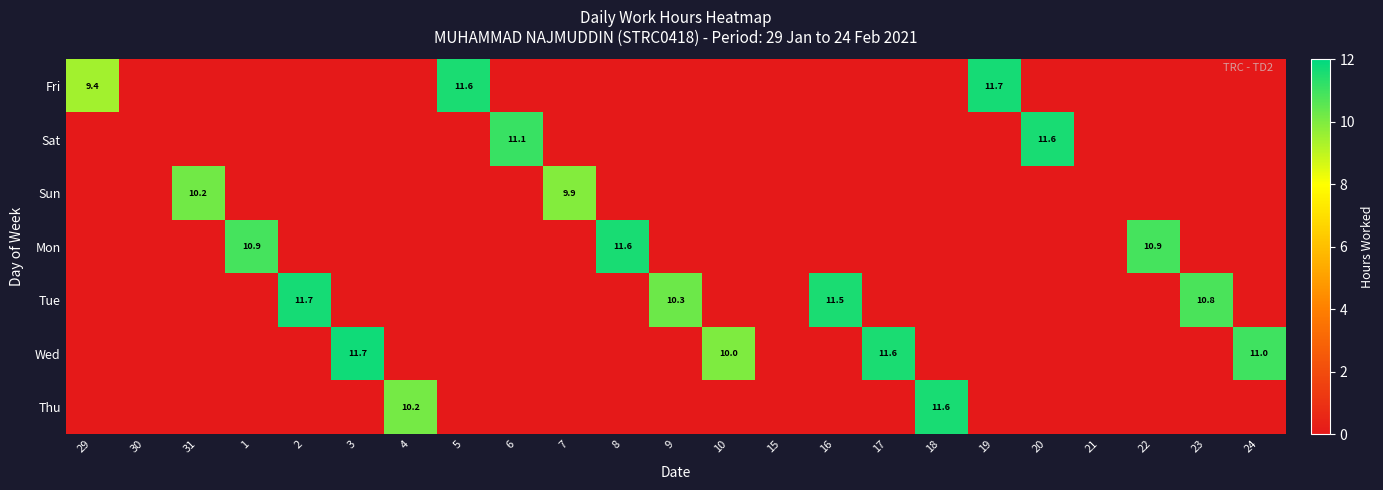

How many distinct data groups are displayed?

7